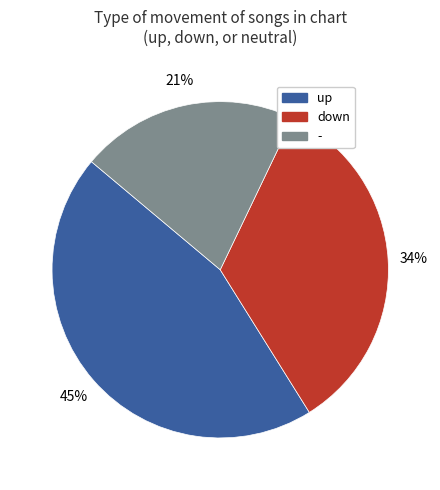

Which has a higher value, - or down?

down